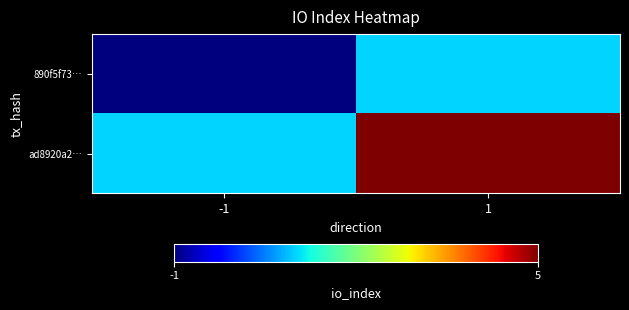

At which category is the sum across all series the highest?

1